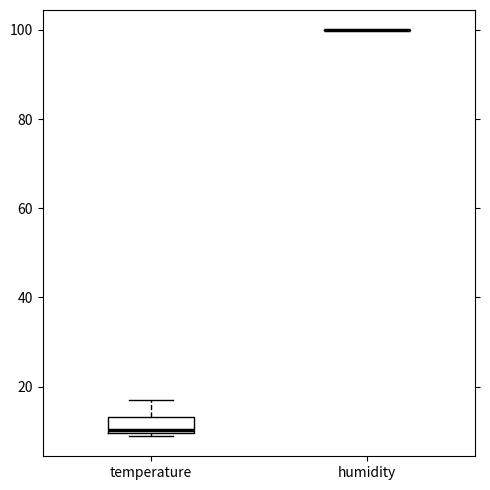

Reading left to right, transcribe this box plot: for each box, give where its median line is, the range the box spans, and where its two whiskers end, as read against the y-axis. The values are not printed on the chart, so give them approximately, as read against the axis.

temperature: median 10 (just above the box's lower edge), box 10 to 14, whiskers 8 to 18
humidity: box collapsed to a line at 100, whiskers 100 to 100